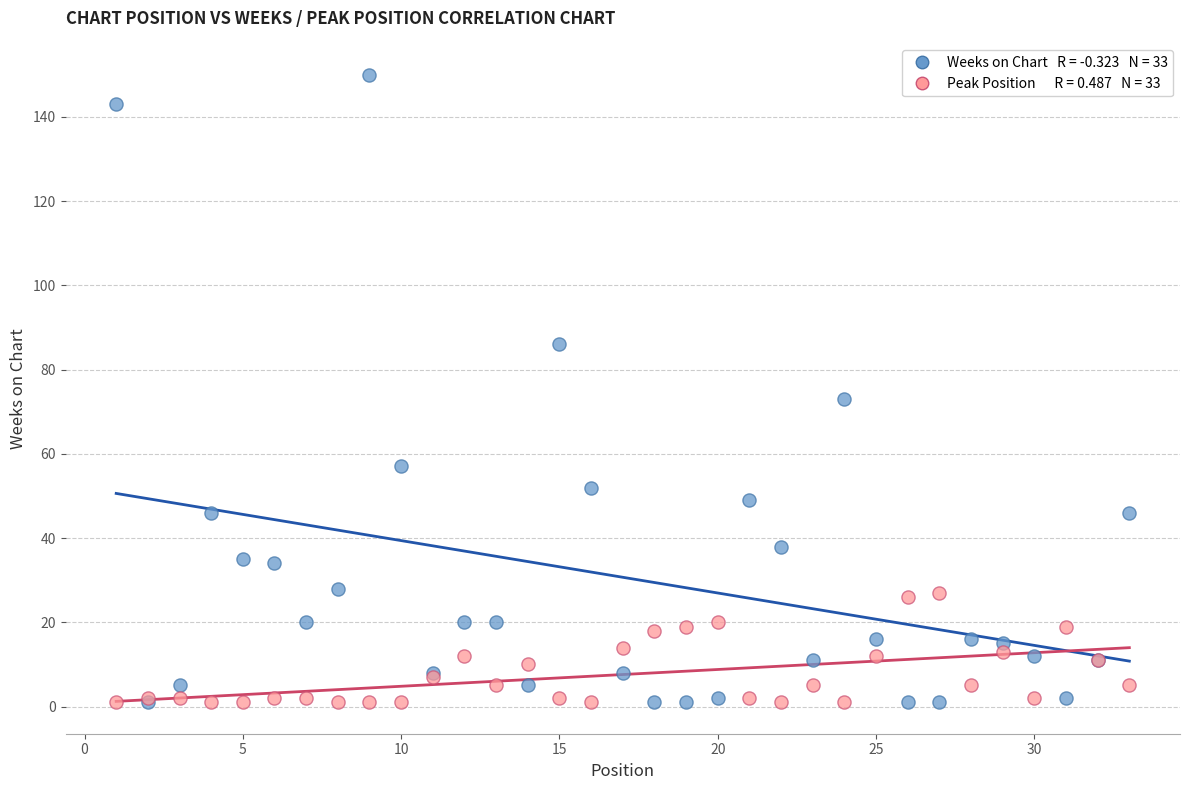

Across all series, what Y value is closest to 75?

73